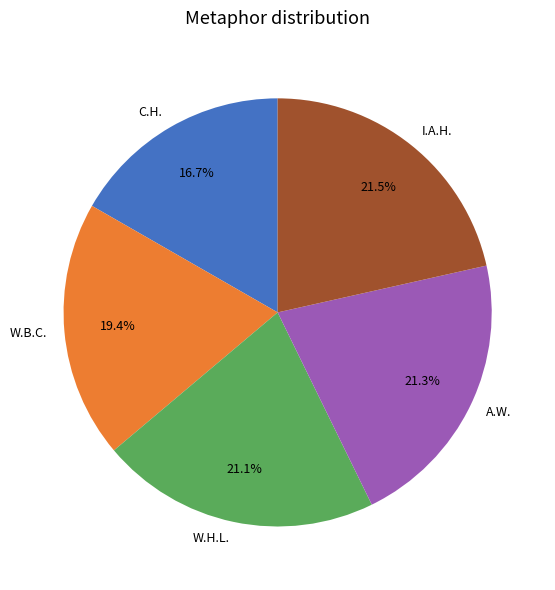

Does I.A.H. account for over 50% of the chart?

No